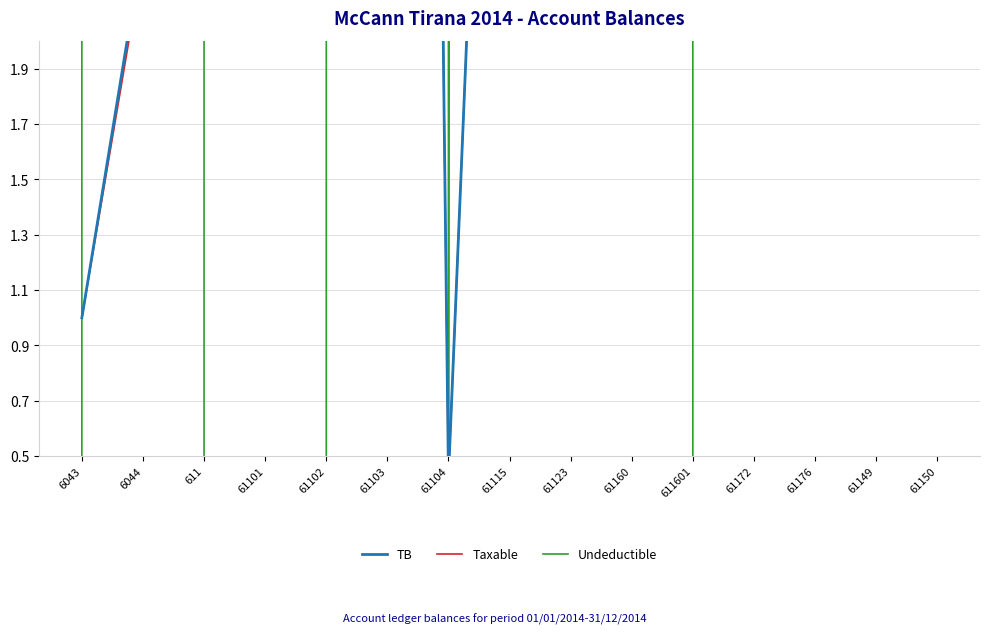

True or false: Taxable and TB cross at least once.

False